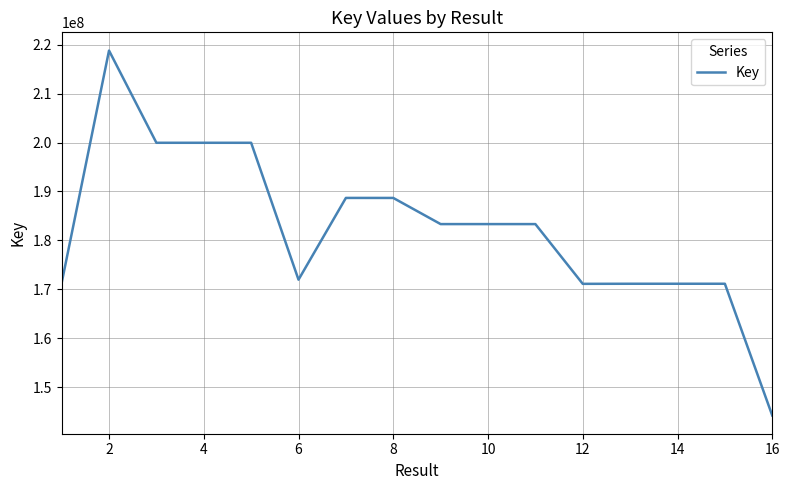

What is the smallest value displayed?

144175683